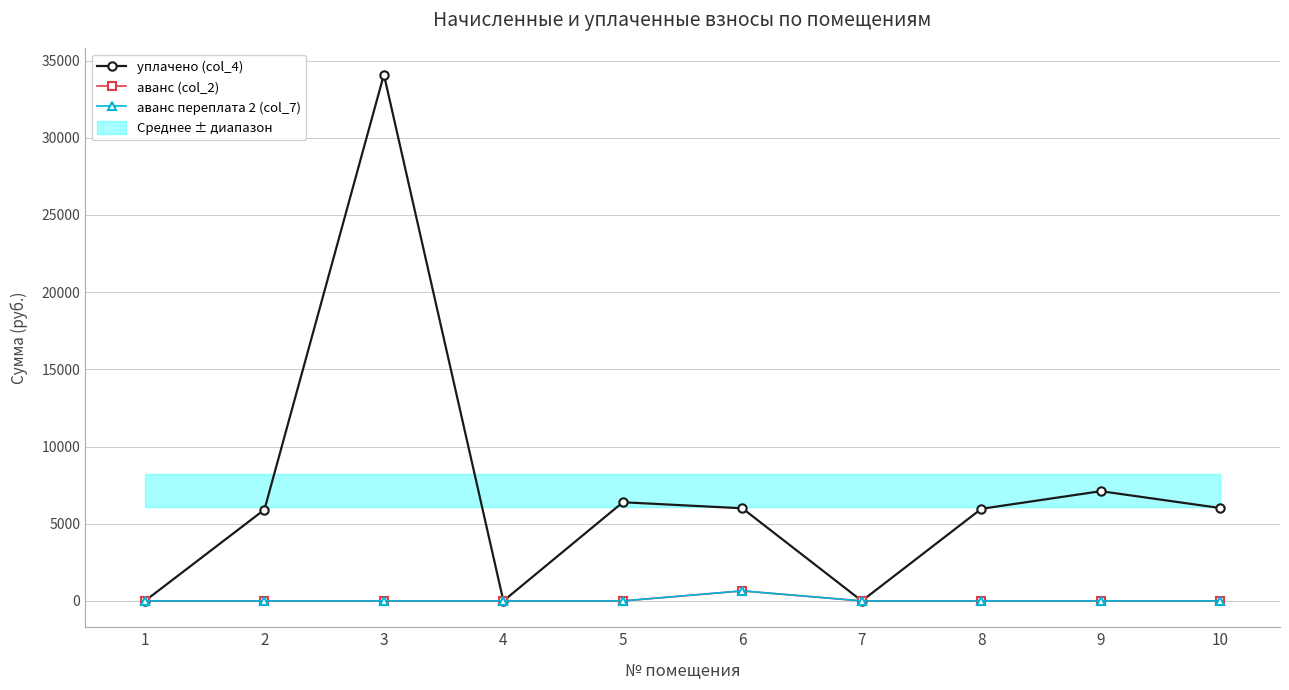

How many data points does each series have?

10